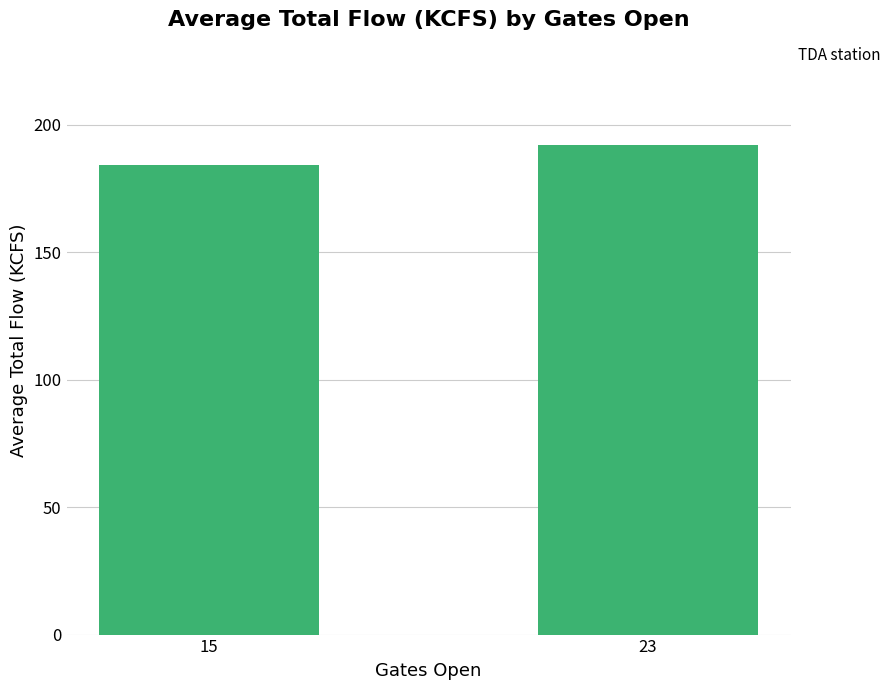

Between 23 and 15, which is larger?

23